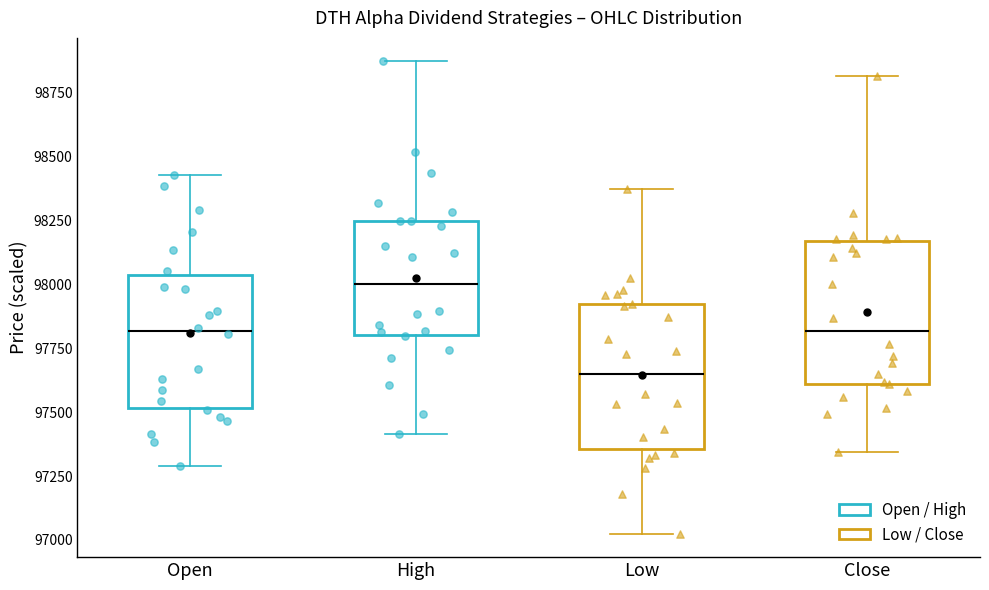

Where does the lower whisker of the box for High end on the y-axis? The values are not printed on the chart, so give them approximately, as read against the axis.

97400